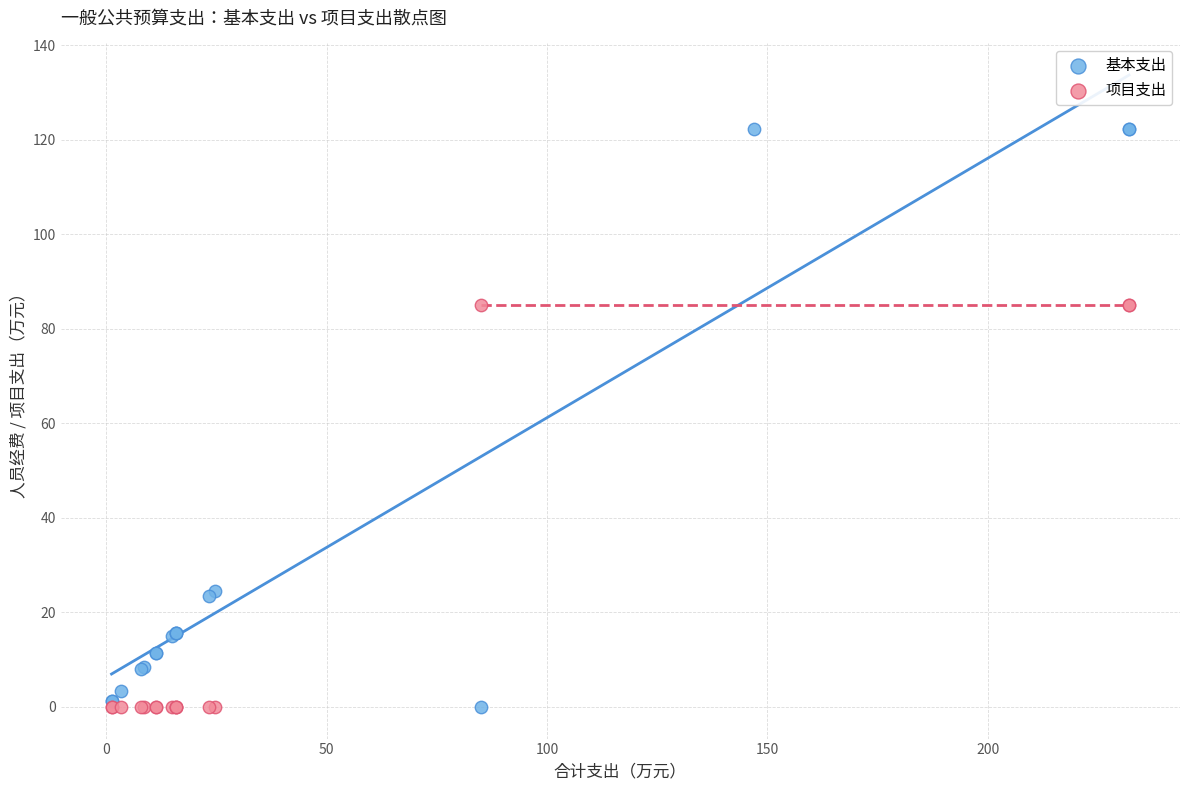

Which series has the widest spread of Y values?

基本支出